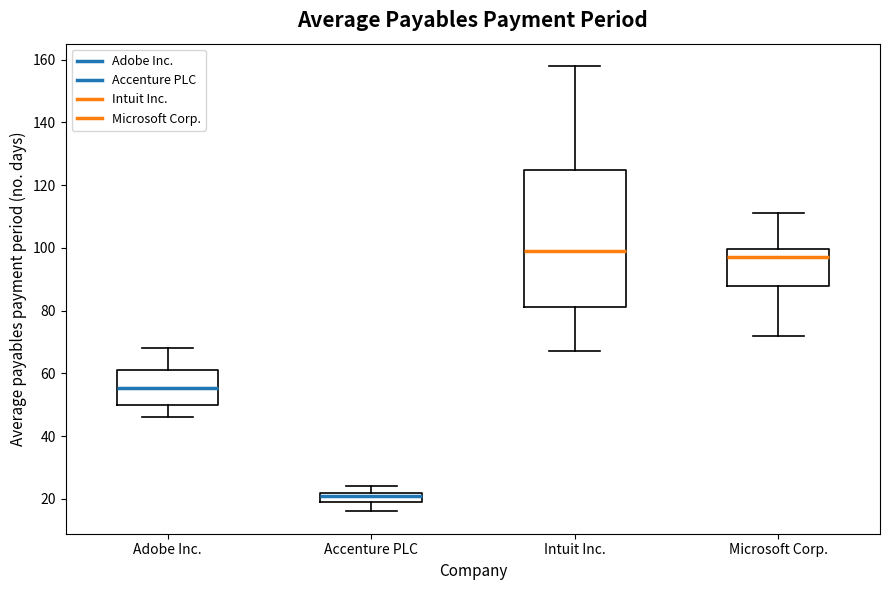

Reading left to right, transcribe this box plot: for each box, give where its median line is, the range the box spans, and where its two whiskers end, as read against the y-axis. The values are not printed on the chart, so give them approximately, as read against the axis.

Adobe Inc.: median 56, box 50 to 62, whiskers 46 to 68
Accenture PLC: median 22 (just below the box's upper edge), box 20 to 22, whiskers 16 to 24
Intuit Inc.: median 100, box 82 to 124, whiskers 68 to 158
Microsoft Corp.: median 98, box 88 to 100, whiskers 72 to 112